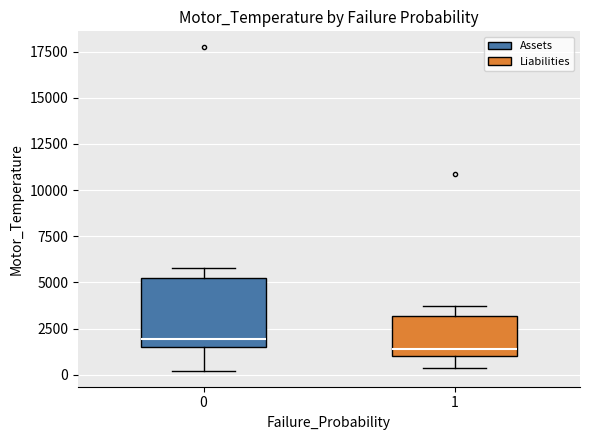

Which box is the tallest, from its lower edge to its upper edge?

0